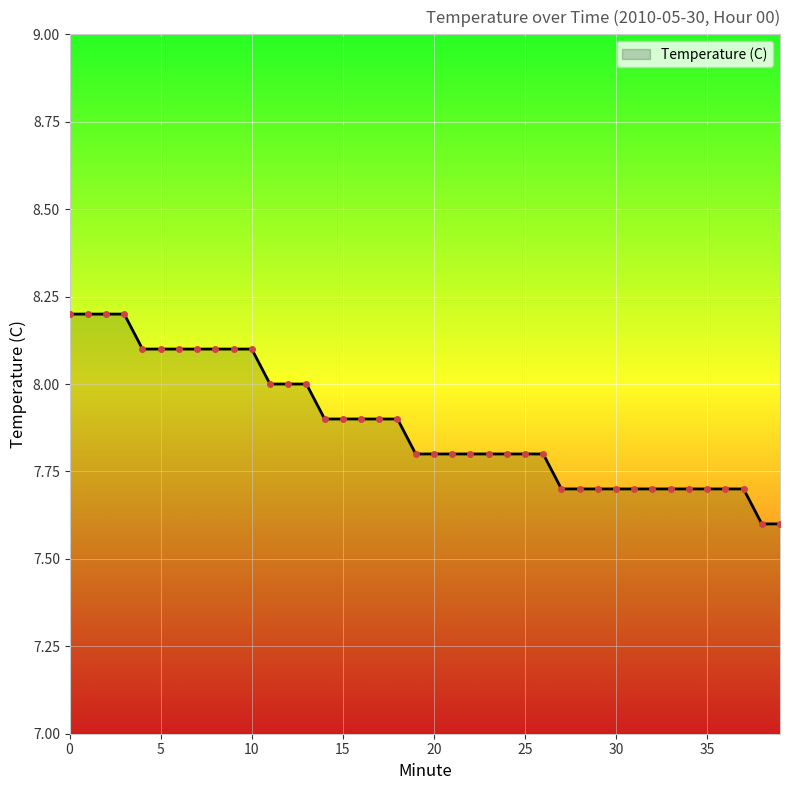

What is the maximum value shown in the chart?

8.2